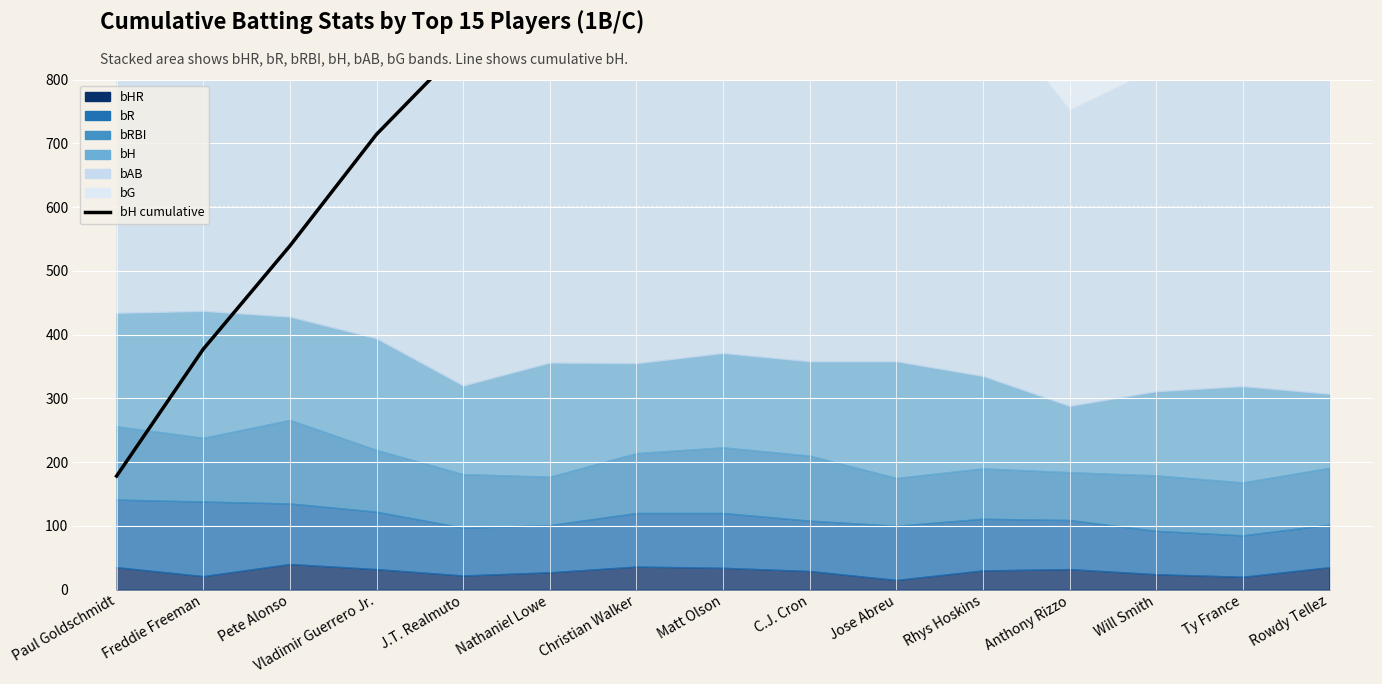

What is the ratio of the value at Rowdy Tellez to the value at Jose Abreu?

1.4